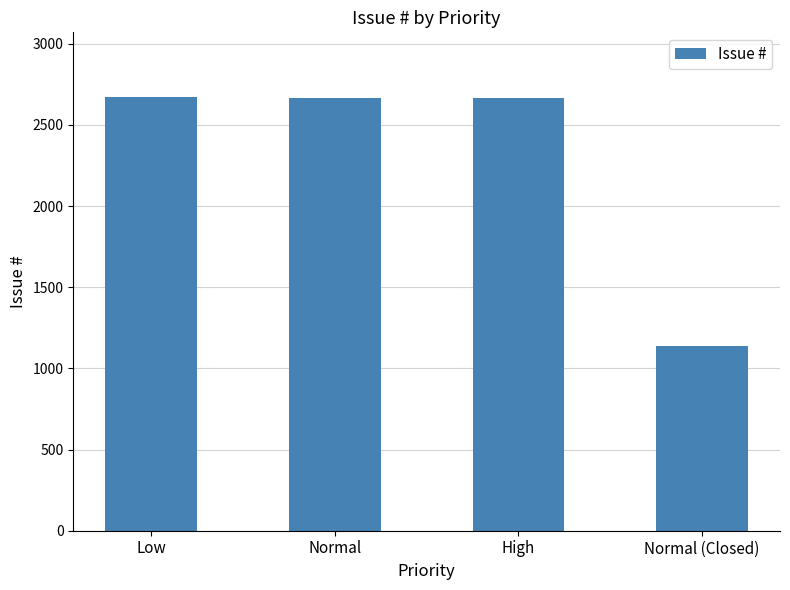

What is the difference between the maximum and minimum values?

1533